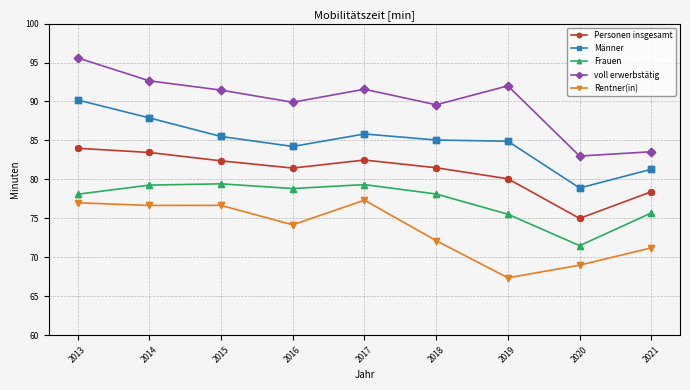

What are all the series names shown in the legend?

Personen insgesamt, Männer, Frauen, voll erwerbstätig, Rentner(in)